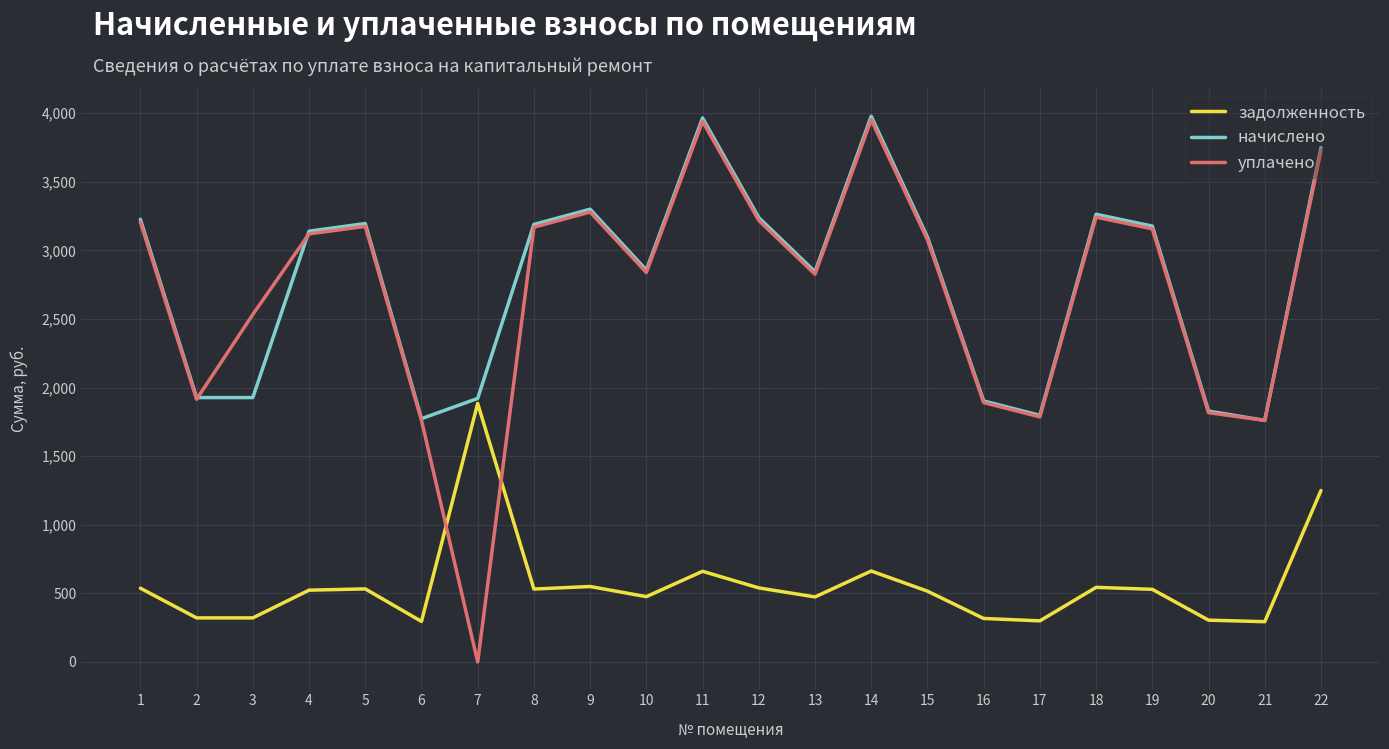

How many times do уплачено and задолженность cross each other?

2